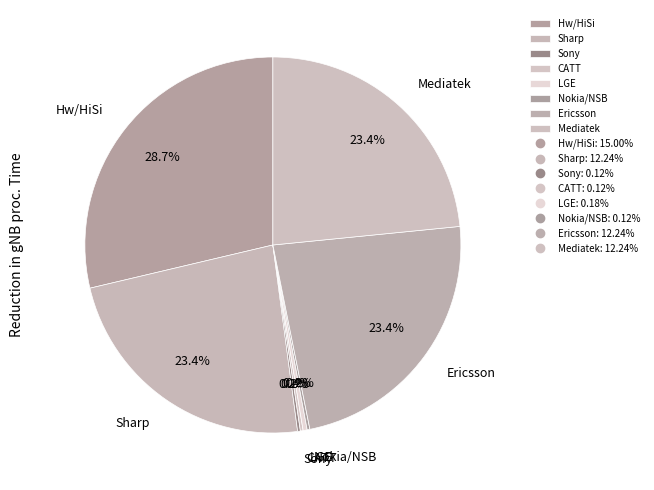

Combined, do LGE and Sharp account for over 50%?

No